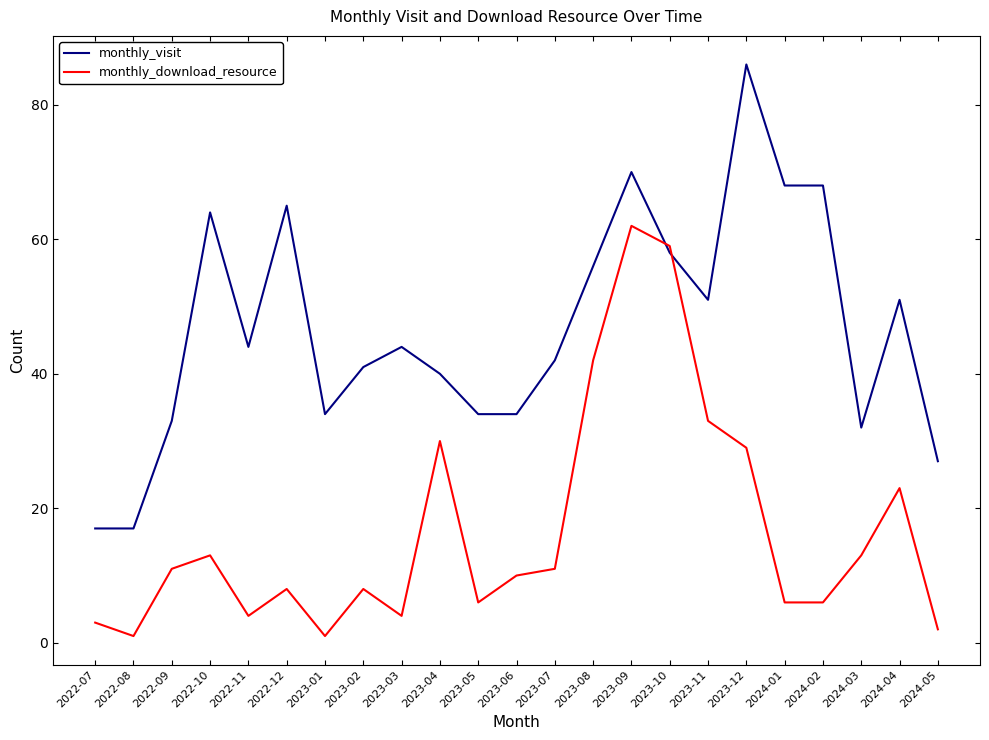

What is the lowest value of the monthly_visit series?

17